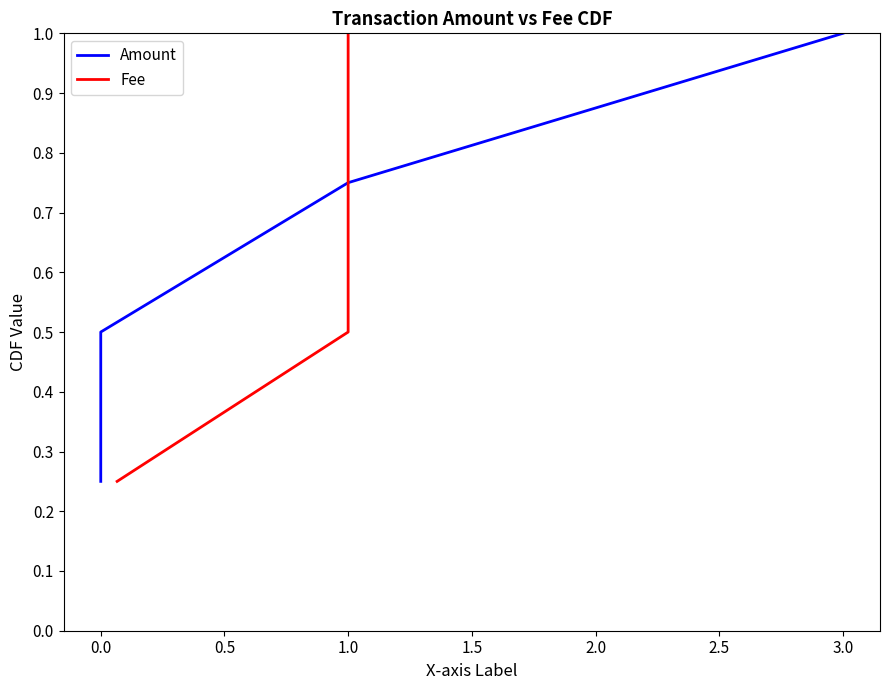

Which series has the largest total across all categories?

Amount